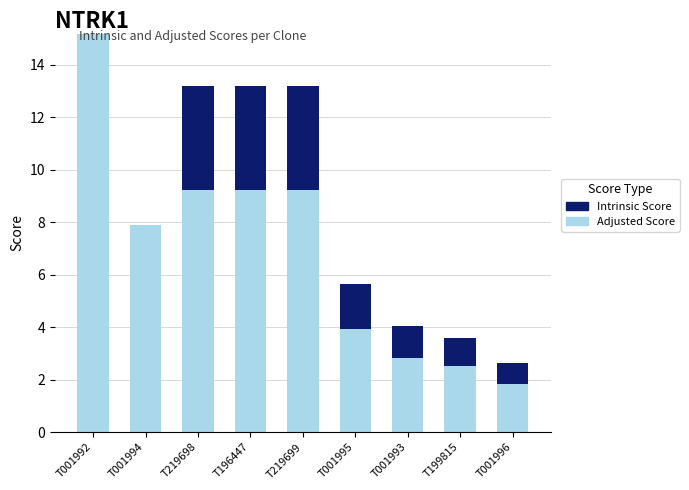

How many data points does each series have?

9